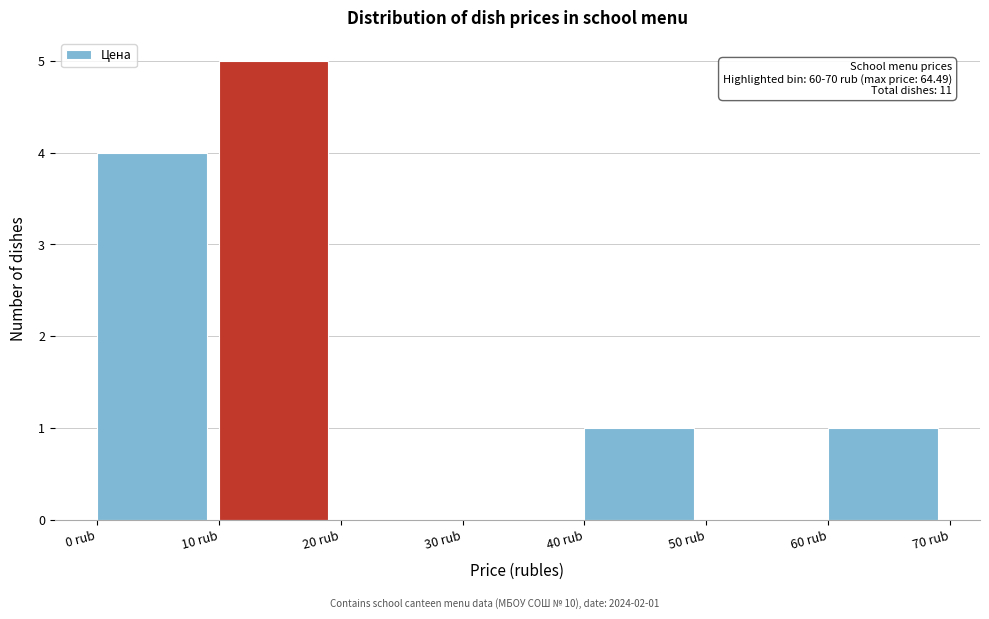

Over which range of the x-axis is the bar tallest?

10 to 20